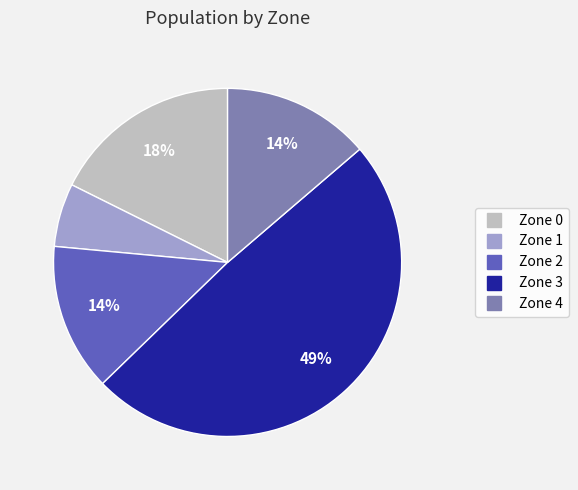

Count the number of slices in the pie.

5